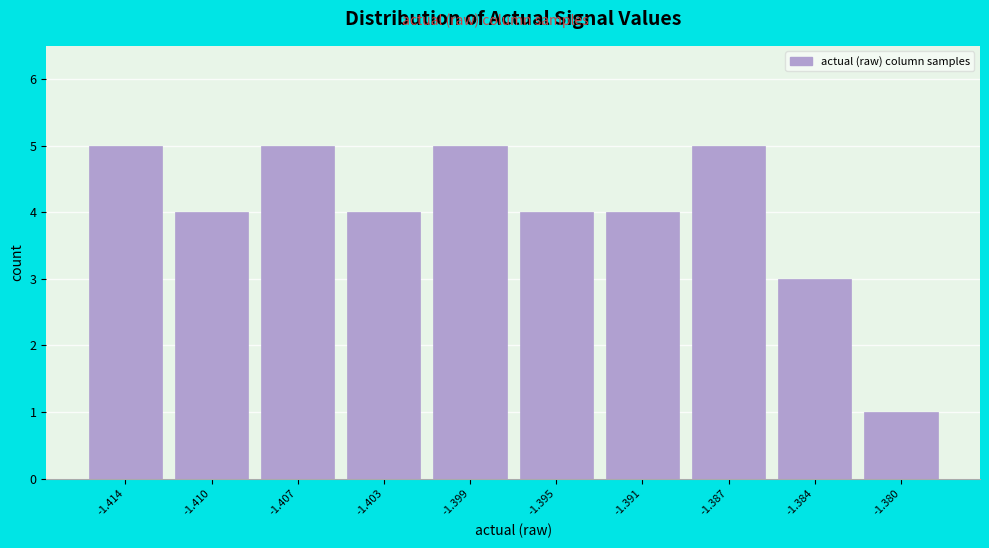

Reading right to left, list all the values displayed in this chart.

-1.380=1	-1.384=3	-1.387=5	-1.391=4	-1.395=4	-1.399=5	-1.403=4	-1.407=5	-1.410=4	-1.414=5